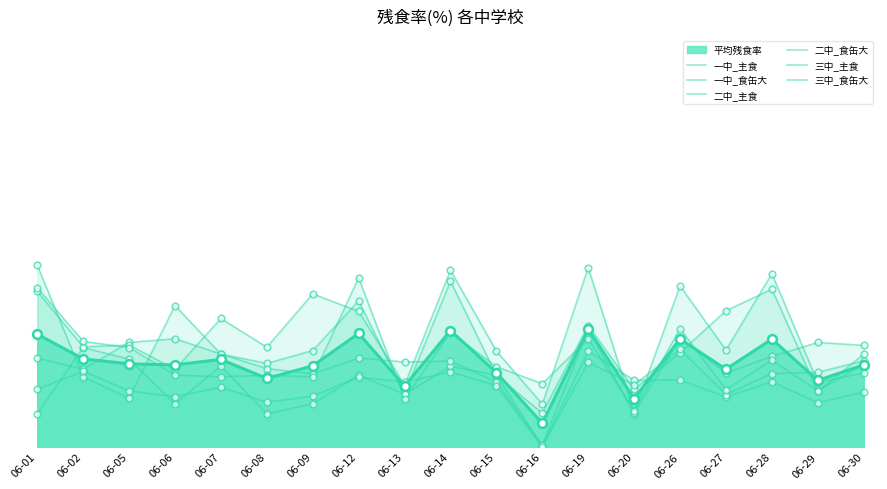

Which series contains the lowest Y value?

三中_主食